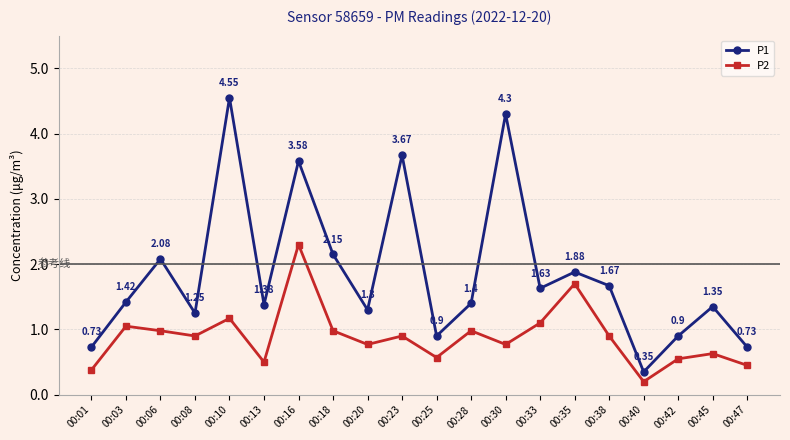

Which series has the largest range (max minus min)?

P1